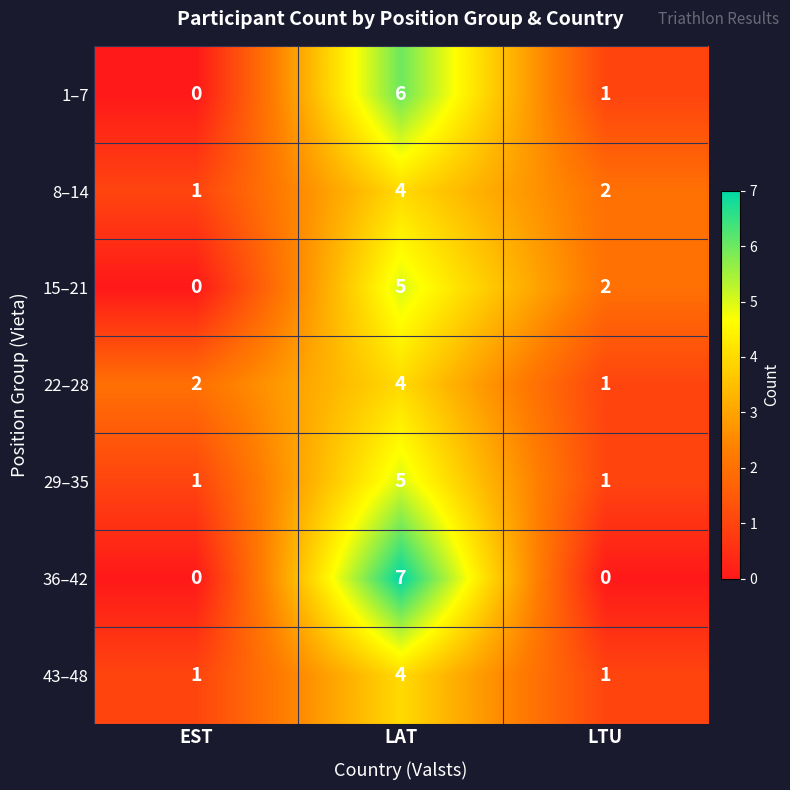

Which label corresponds to the largest value in the chart?

LAT